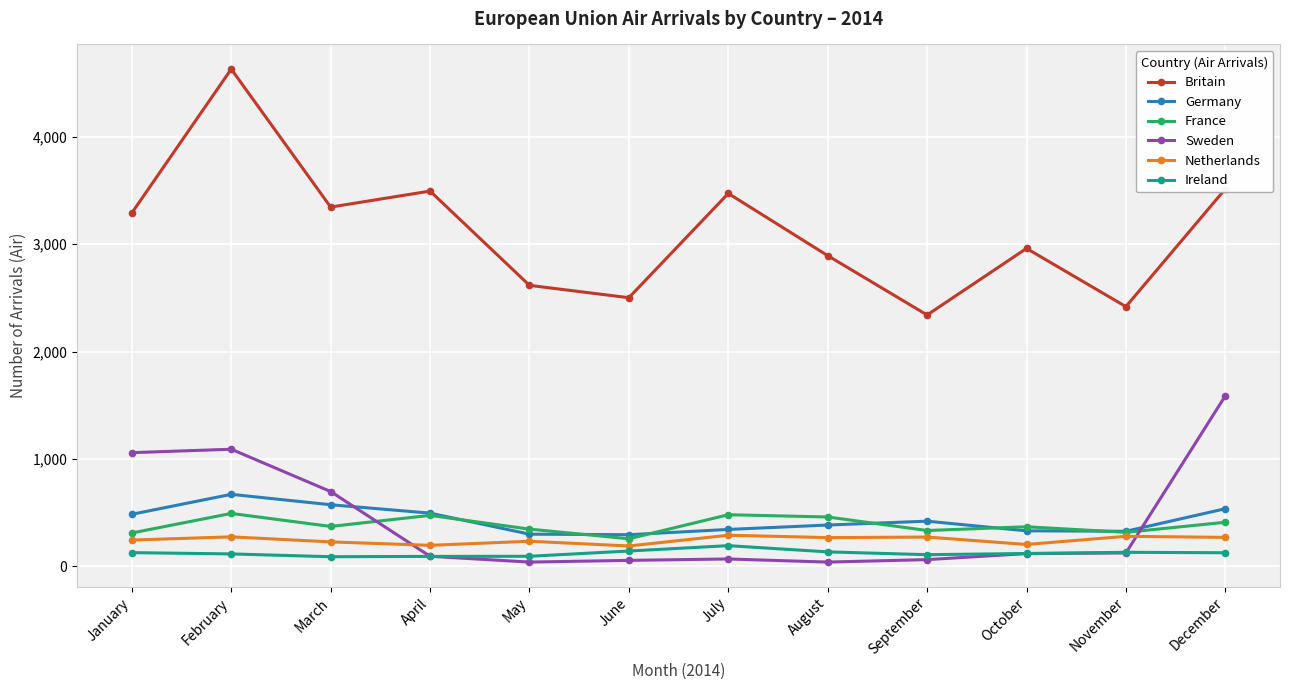

Where is the first local maximum for France?

February